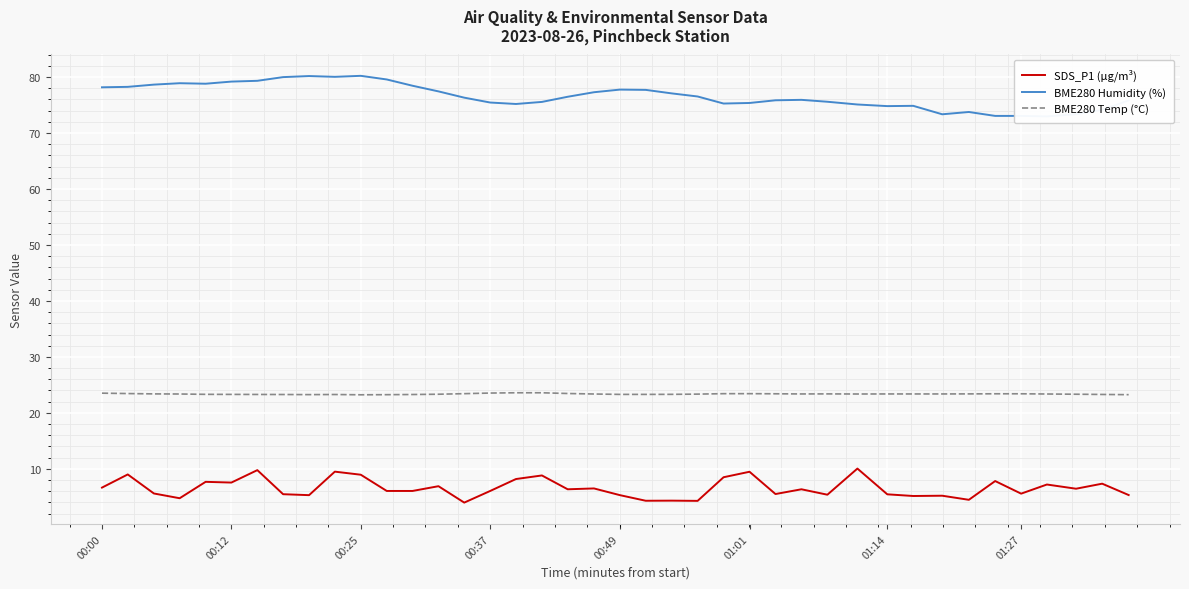

What are all the series names shown in the legend?

SDS_P1 (µg/m³), BME280 Humidity (%), BME280 Temp (°C)